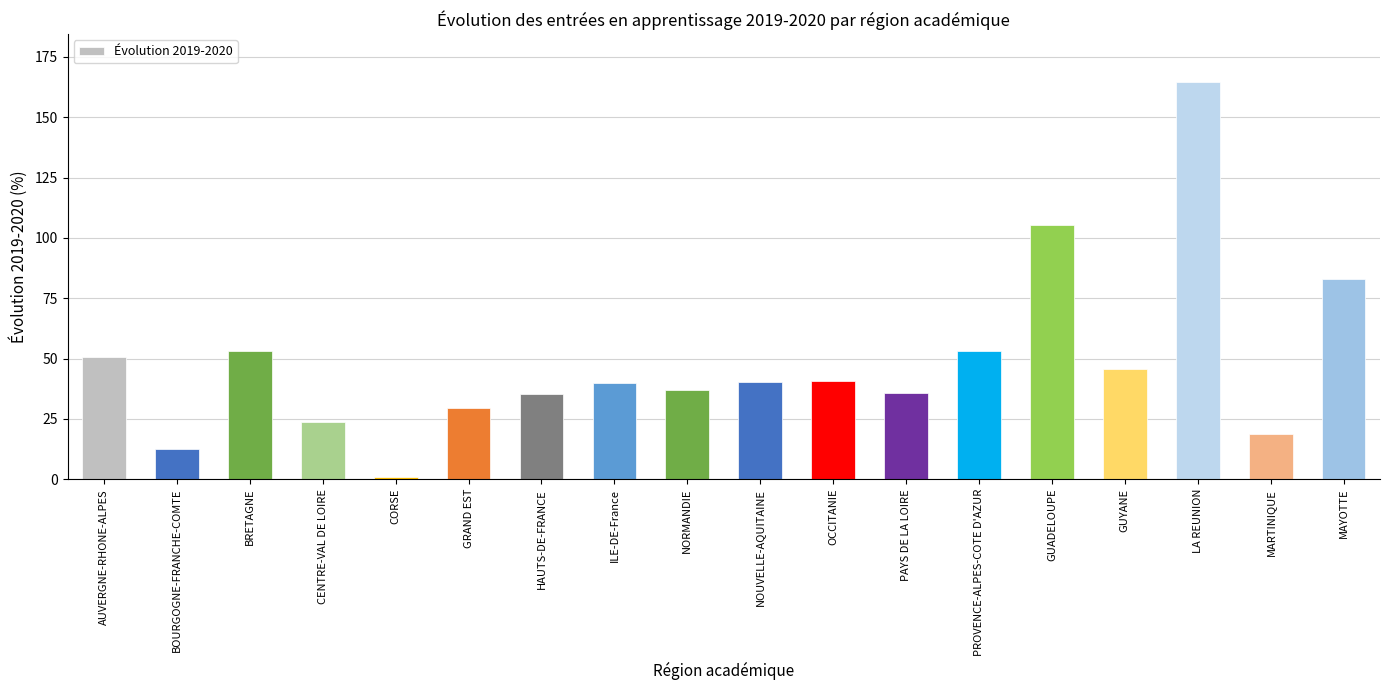

What position from the left is MAYOTTE?

18